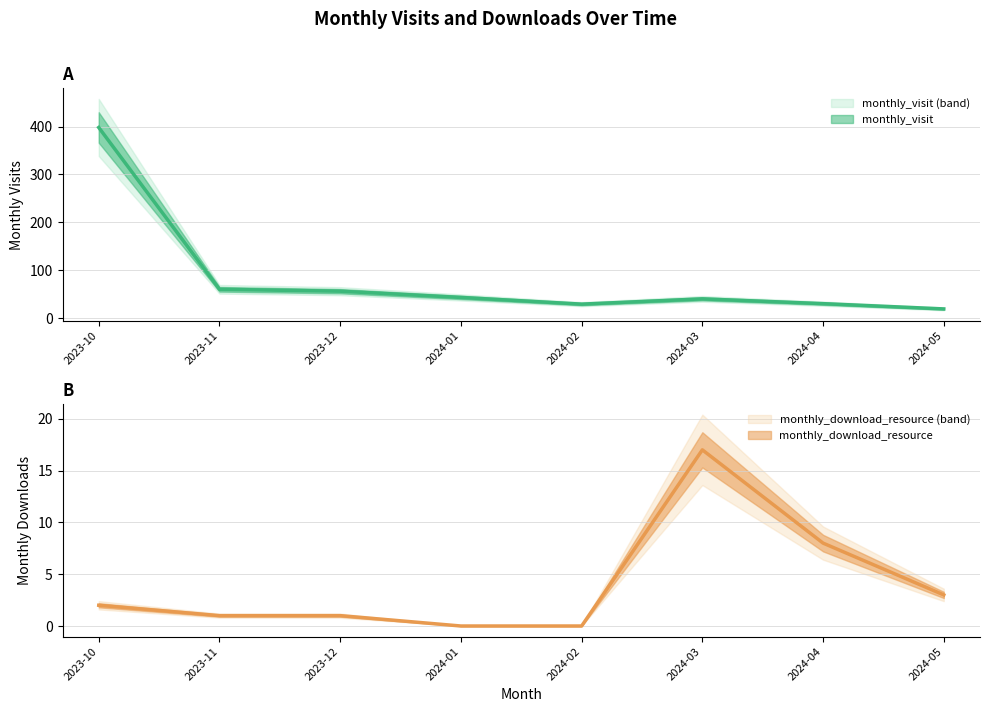

The value of monthly_download_resource at 2023-11 is 1. True or false?

True